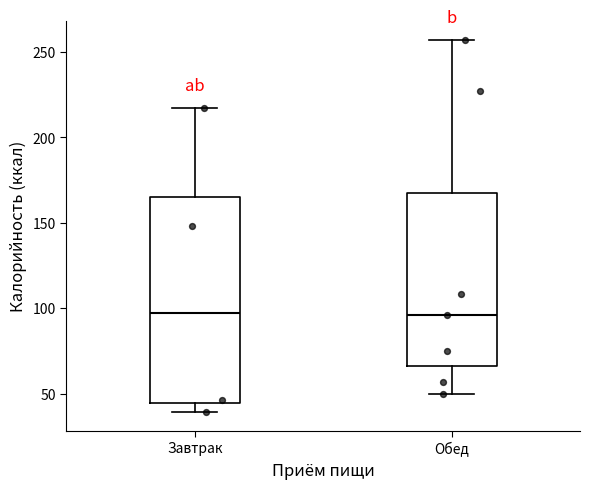

Reading left to right, transcribe this box plot: for each box, give where its median line is, the range the box spans, and where its two whiskers end, as read against the y-axis. The values are not printed on the chart, so give them approximately, as read against the axis.

Завтрак: median 95, box 45 to 165, whiskers 40 to 215
Обед: median 95, box 65 to 170, whiskers 50 to 255